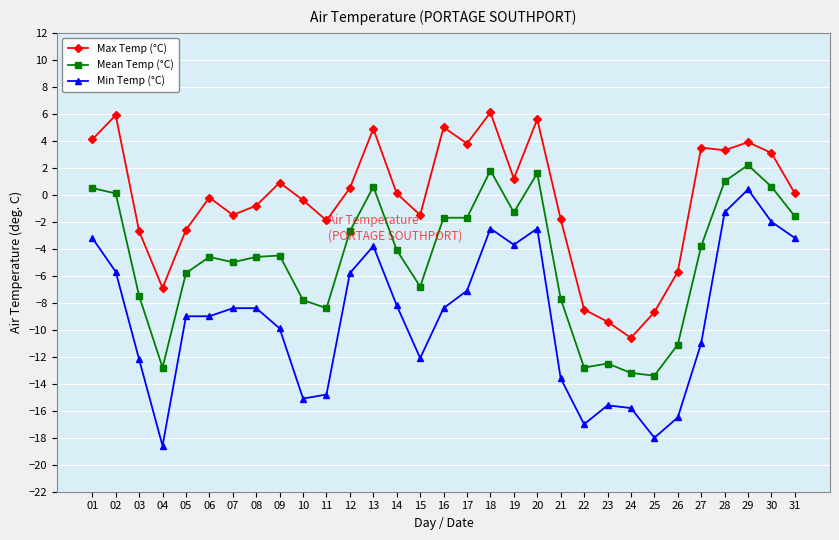

What is the value of the Mean Temp (°C) point at the 14th from the left?

-4.1